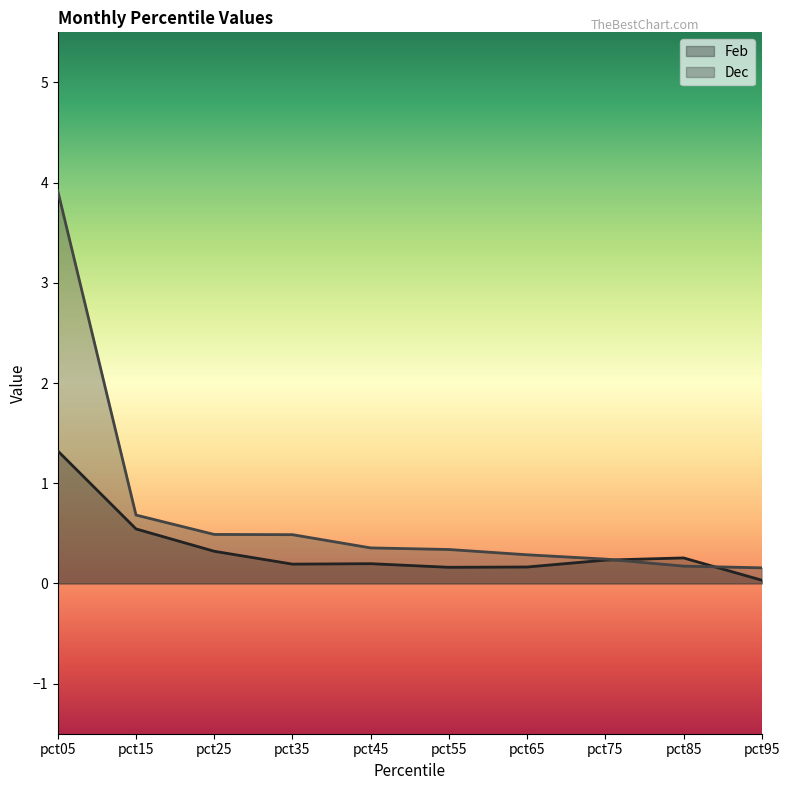

Which series has the widest spread of values?

Dec